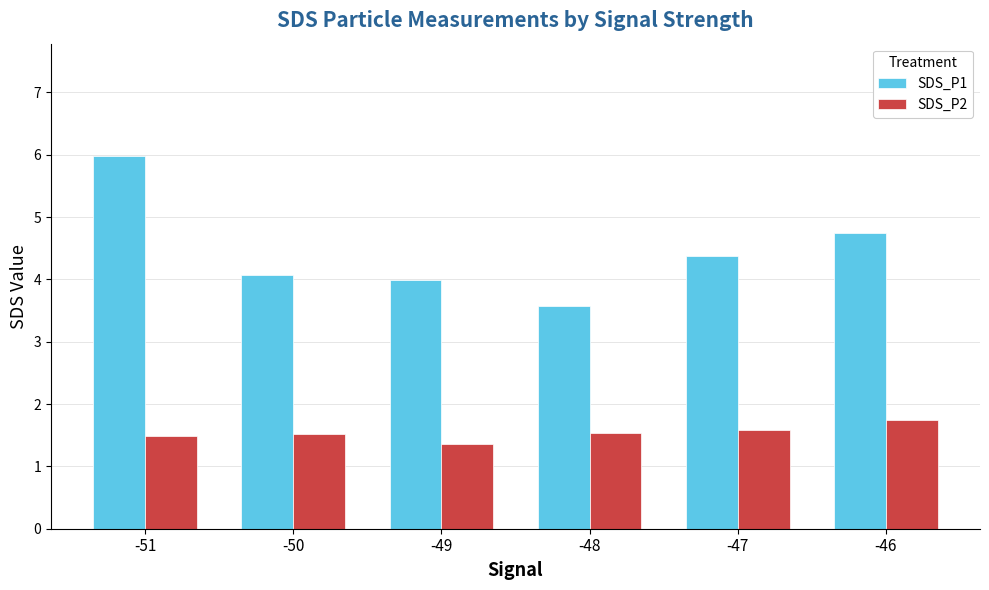

Which series has the widest spread of values?

SDS_P1